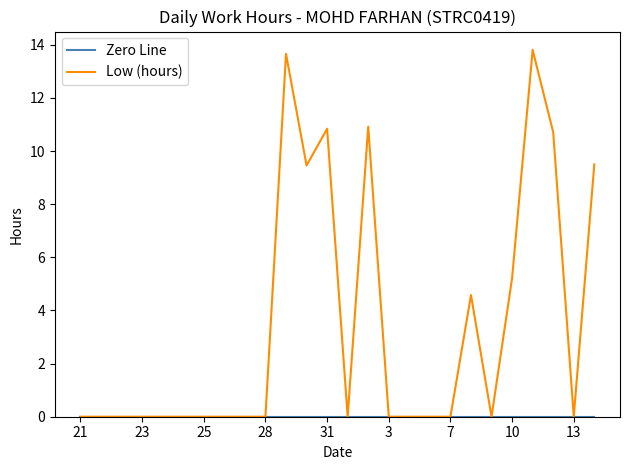

Count the number of categories in the chart.

26